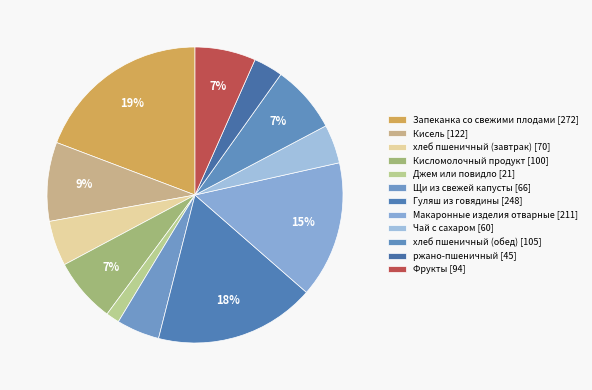

Is it true that Запеканка со свежими плодами is 10% of the pie?

False